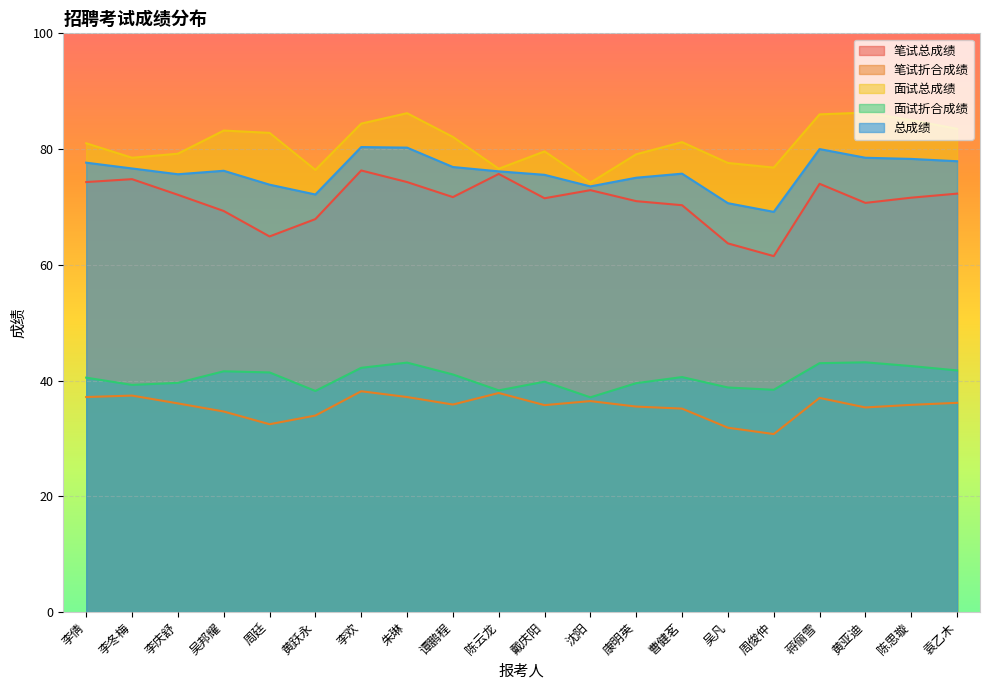

True or false: 笔试折合成绩 has more than 2 interior local peaks.

True